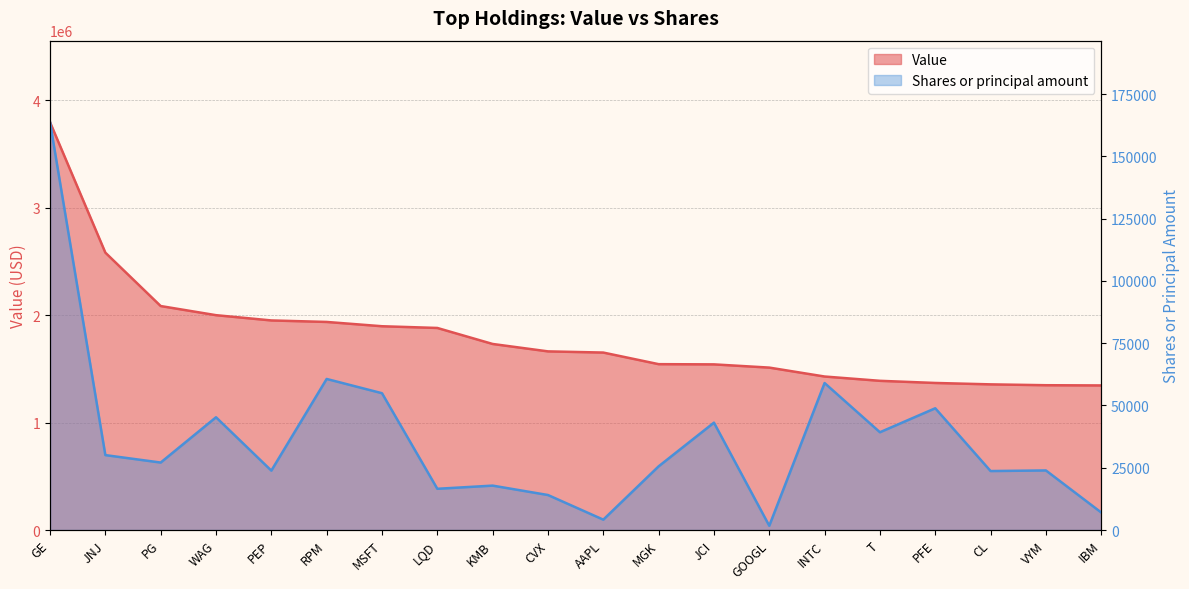

In Shares or principal amount, how many points are lower than both neighbors (excluding endpoints)?

7